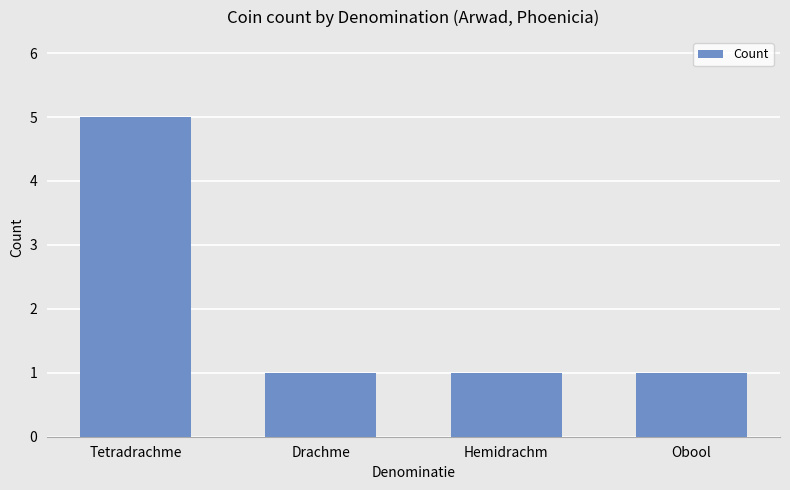

Are the bars grouped side by side (vs. stacked)?

No